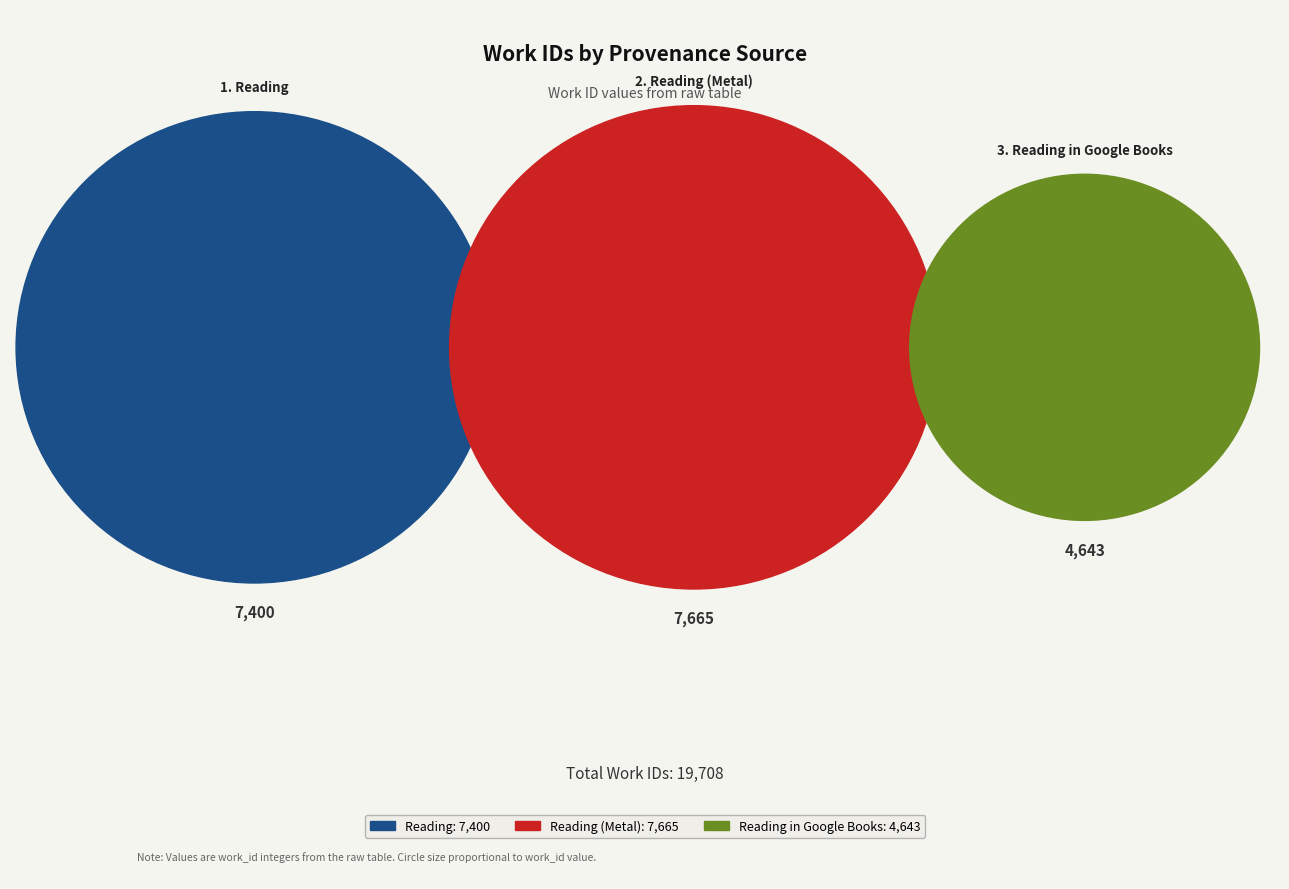

What percentage do Reading (Metal) and Reading in Google Books together represent?

62.5%